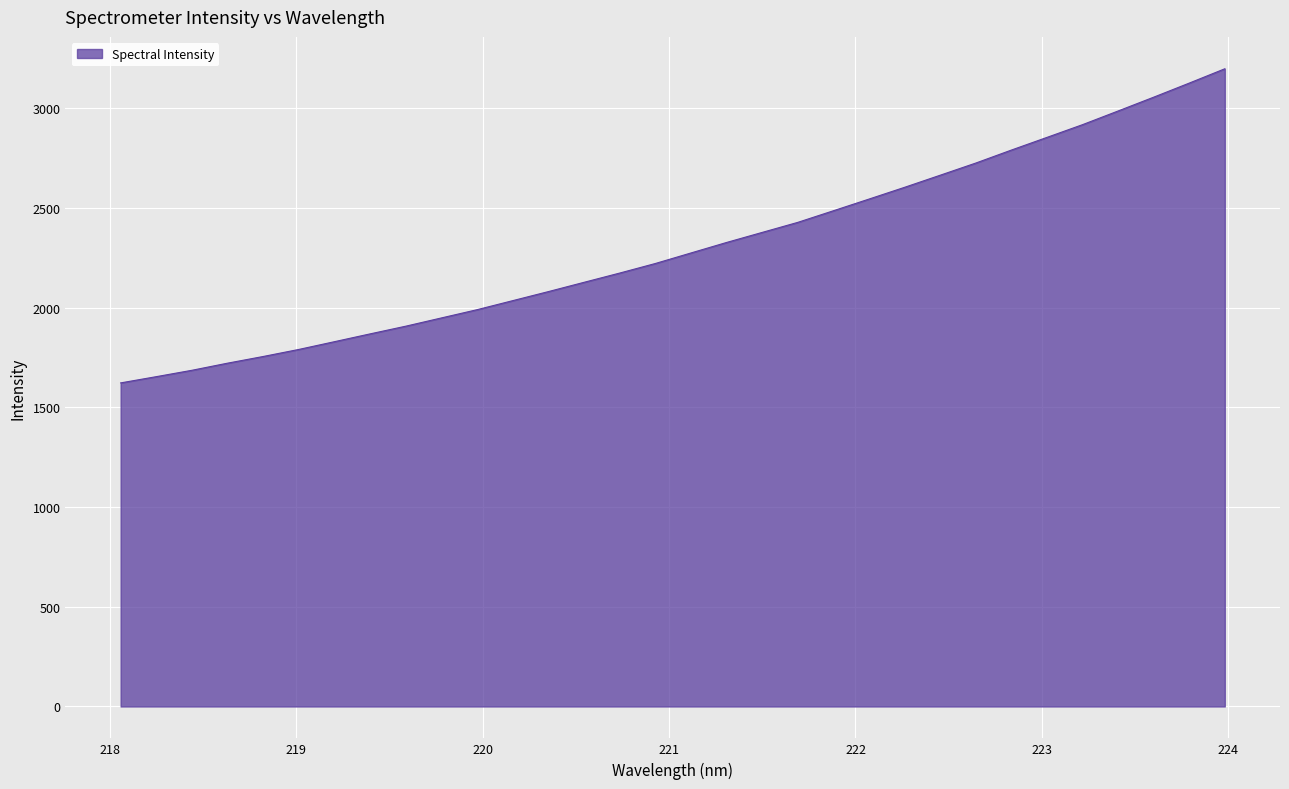

What is the greatest value displayed?

3199.2